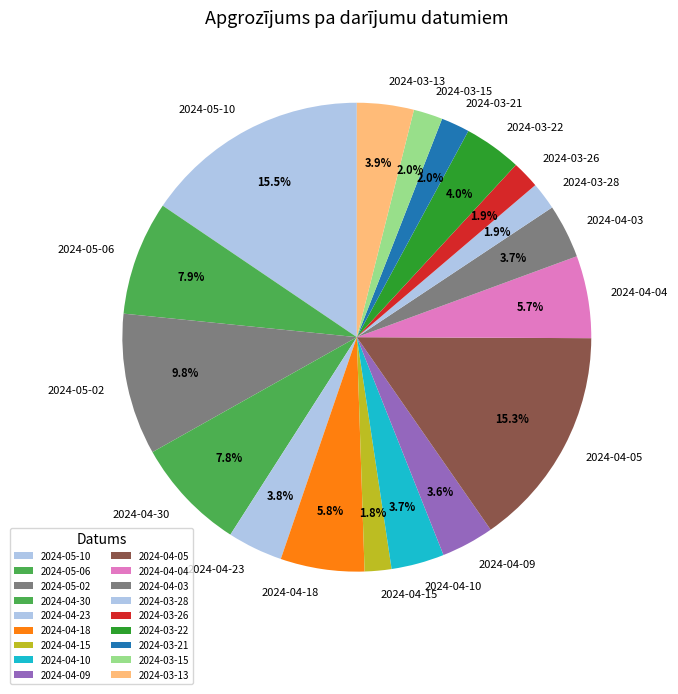

How many slices are in this pie chart?

18